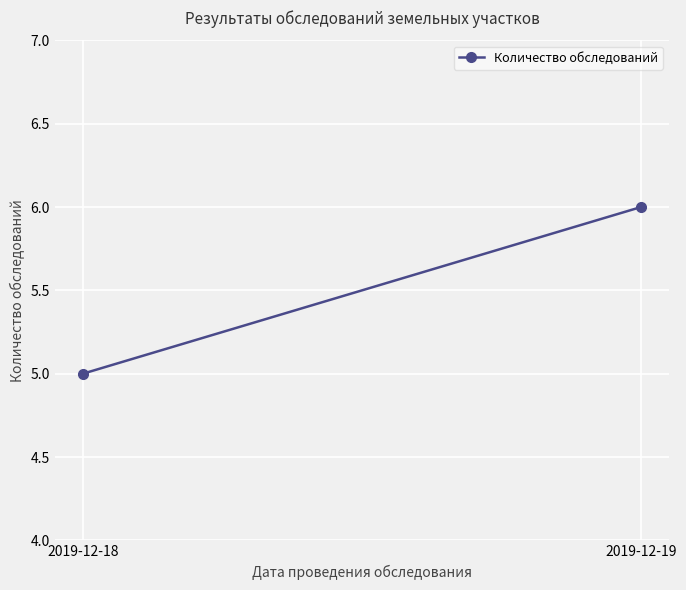

What is the sum of all values?

11